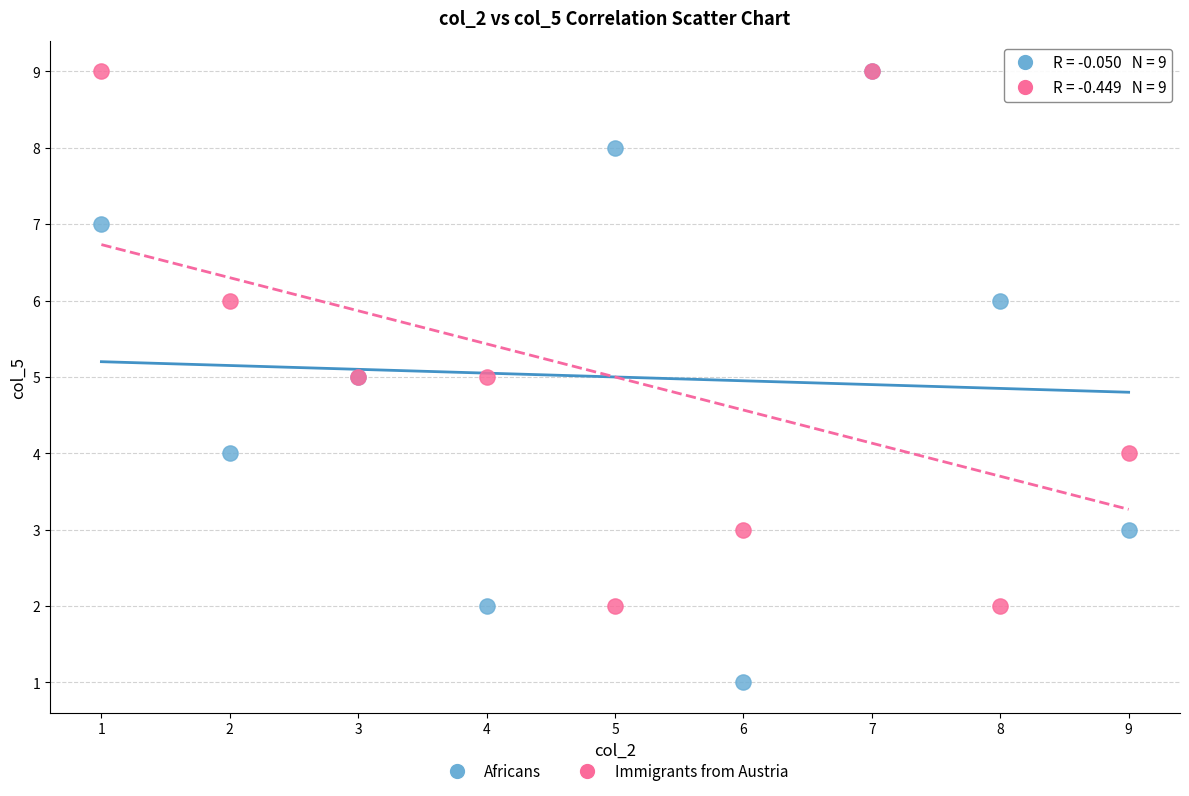

Which series reaches the minimum Y coordinate?

Africans